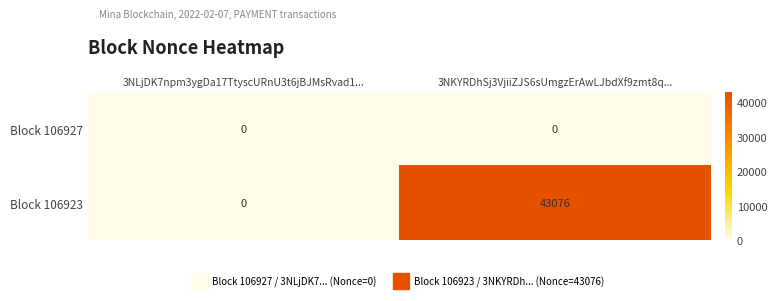

Is it true that Block 106927 equals 0 at 3NKYRDhSj3VjiiZJS6sUmgzErAwLJbdXf9zmt8q...?

True